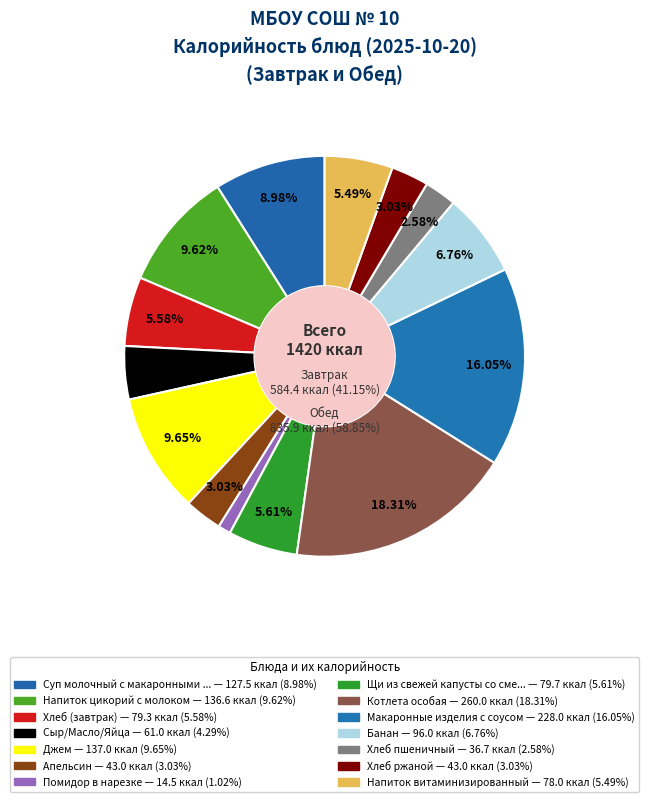

Is it true that Сыр/Масло/Яйца is 4% of the pie?

True